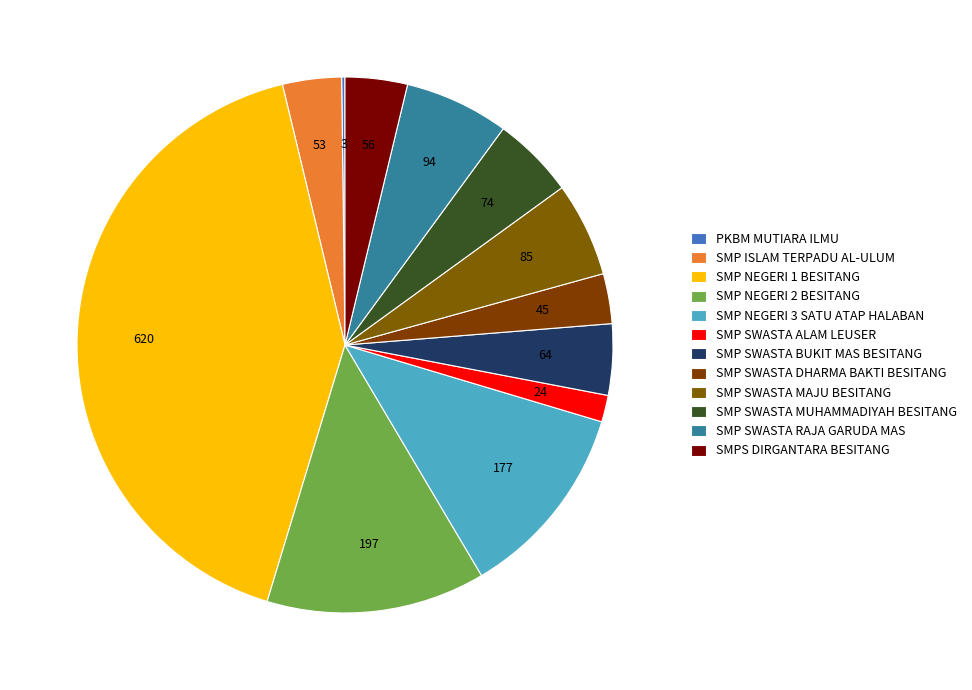

What portion of the pie excludes SMP SWASTA BUKIT MAS BESITANG?

95.7%